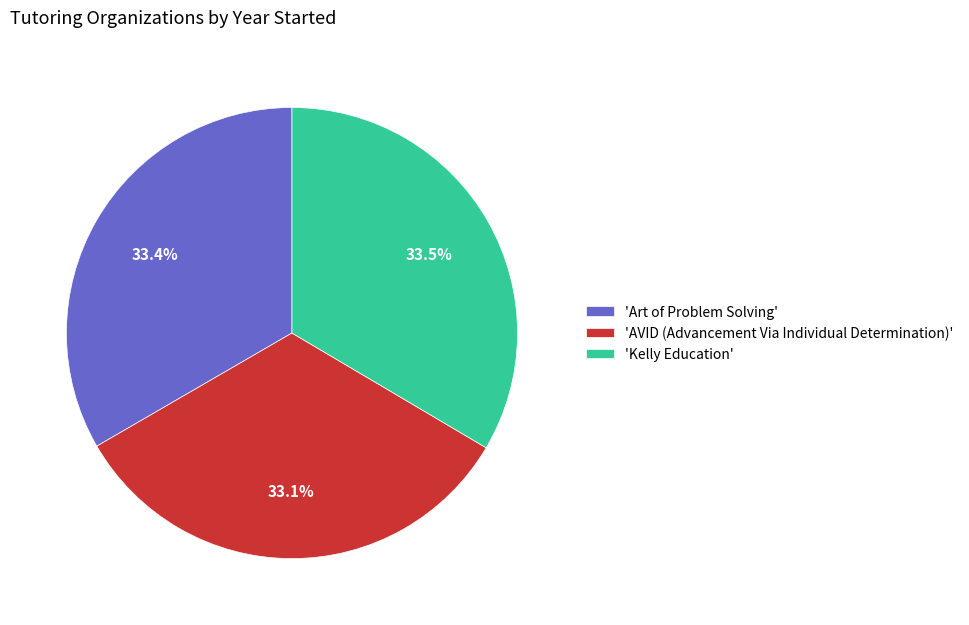

How many segments does this pie chart have?

3